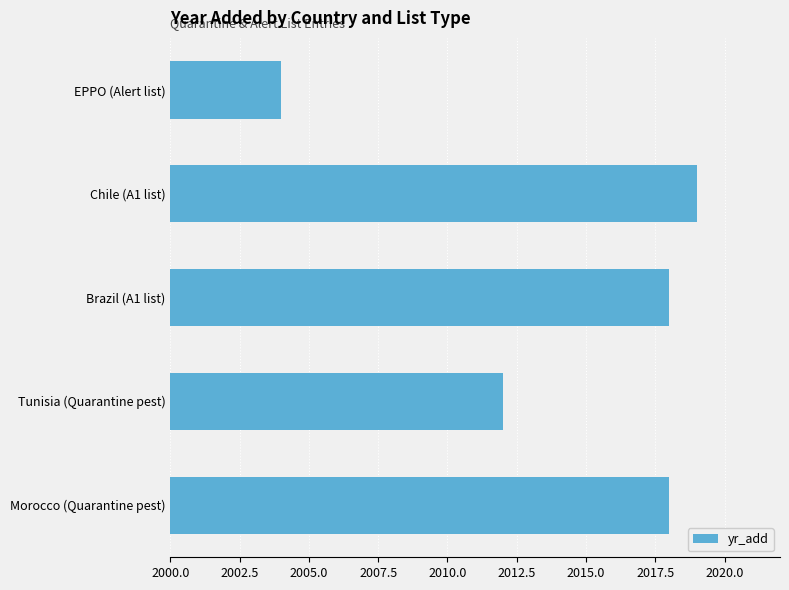

Is it true that the value at Chile (A1 list) is 2019?

True